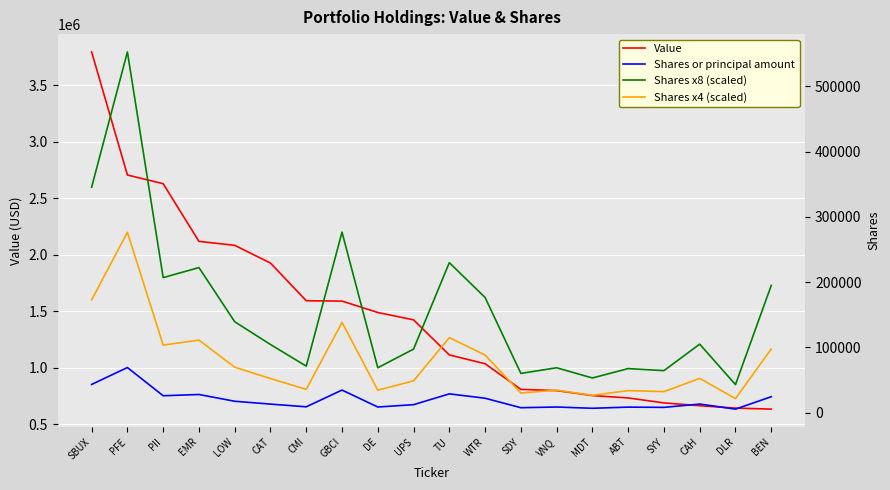

At which label is Shares x8 (scaled) closest to 297784?

GBCI